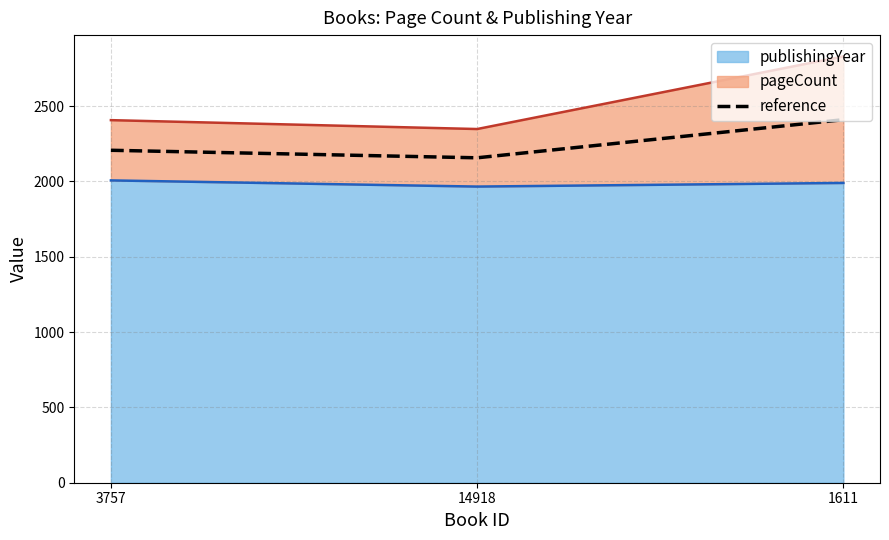

What is the ratio of the value at 1611 to the value at 3757?

1.1